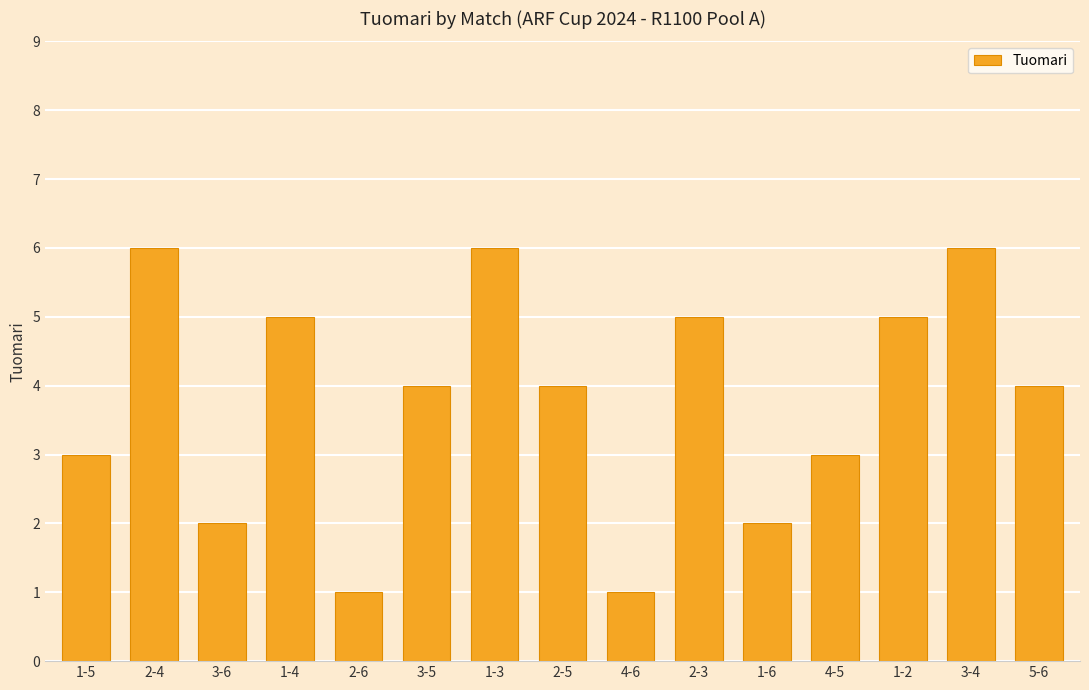

What is the ratio of the value at 3-6 to the value at 4-6?

2.0